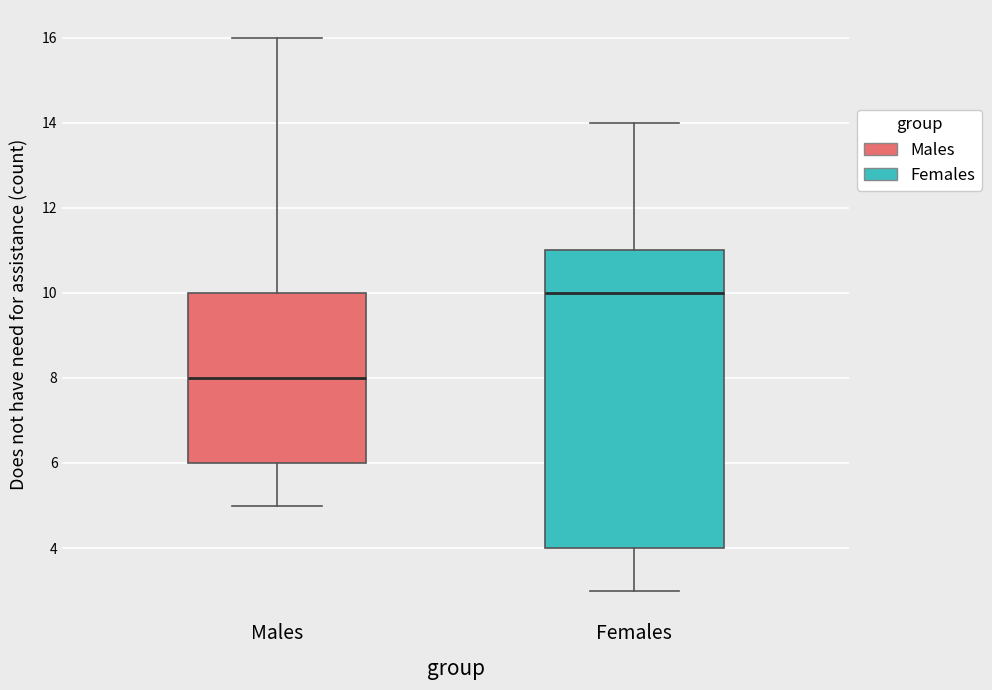

Where is the lower edge of the box for Females on the y-axis? The values are not printed on the chart, so give them approximately, as read against the axis.

4